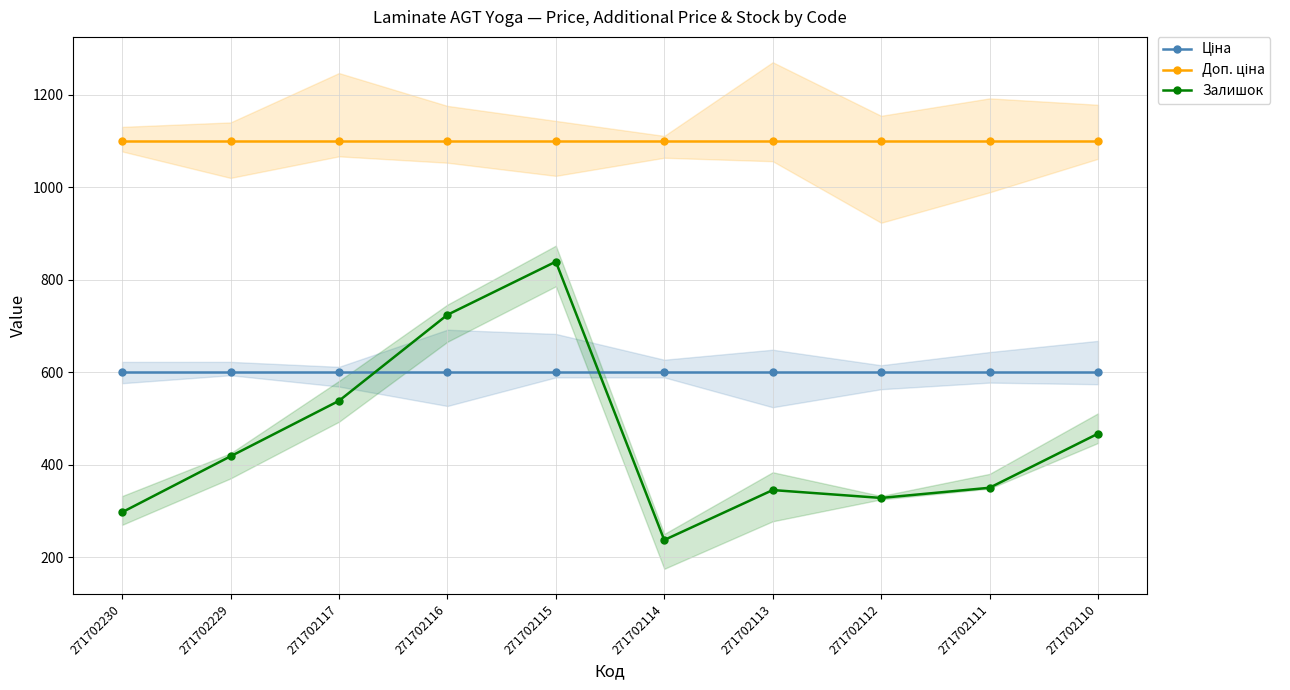

Is it true that Доп. ціна equals 1780.4 at 271702117?

False